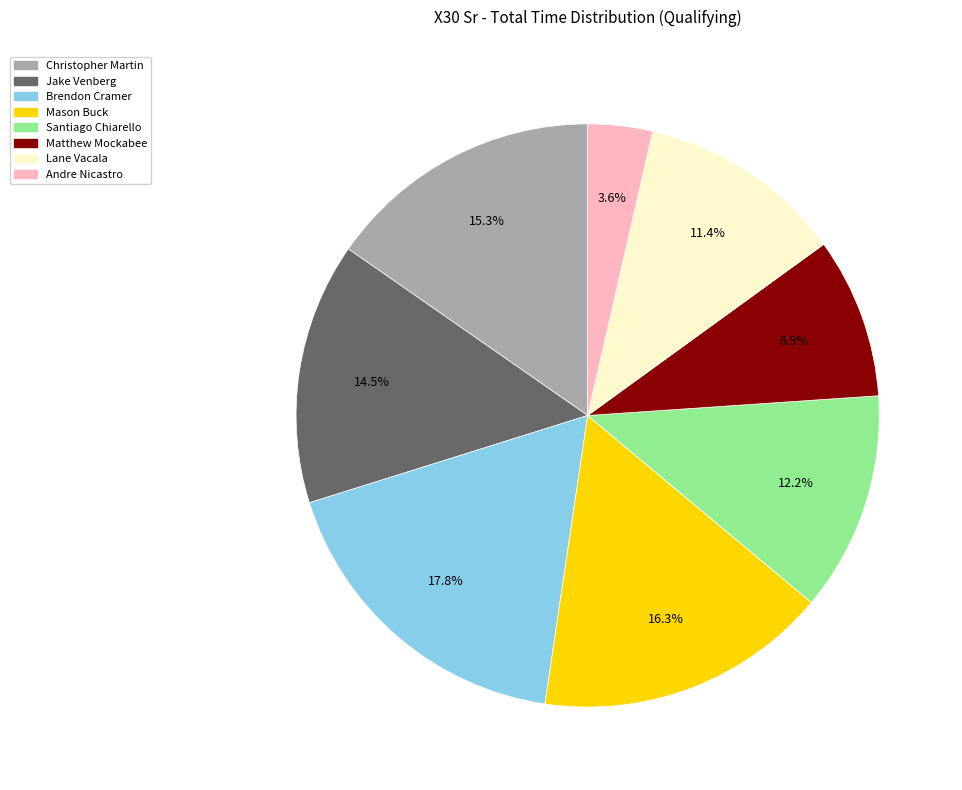

Does any single category account for the majority?

No